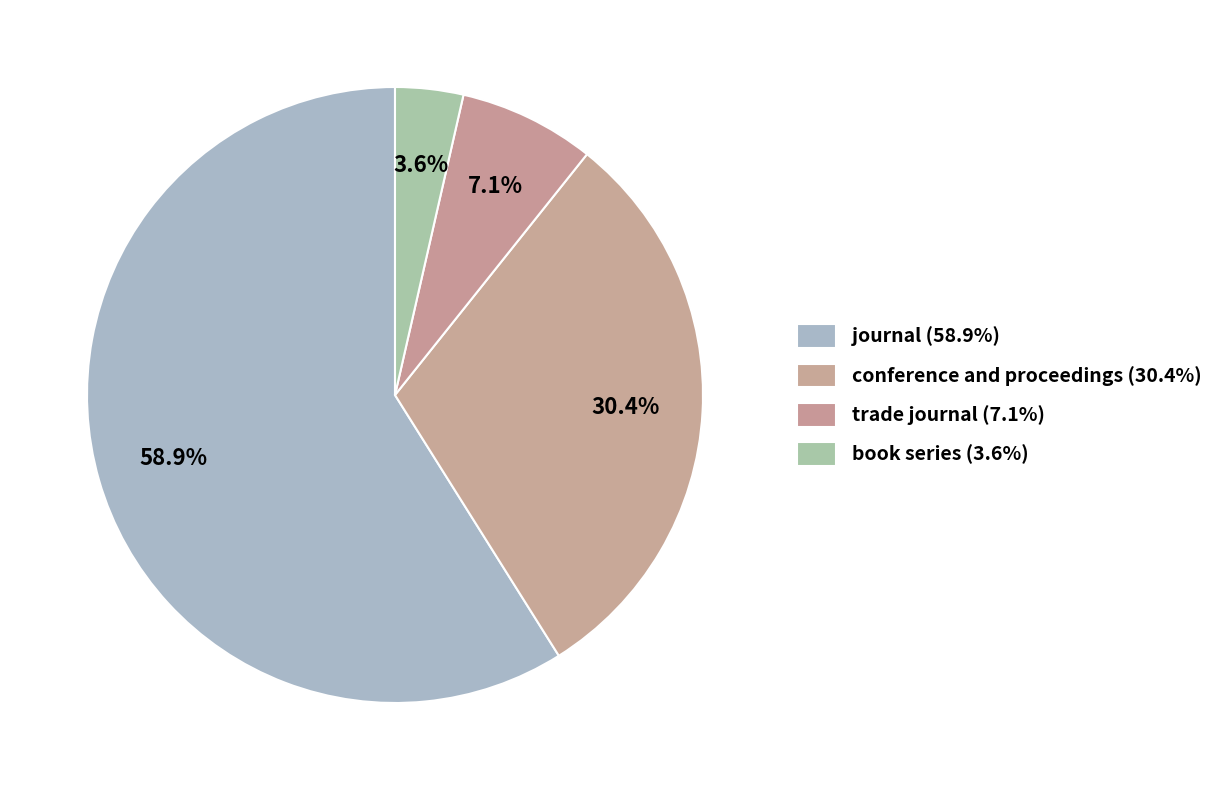

What percentage is NOT represented by book series?

96.4%